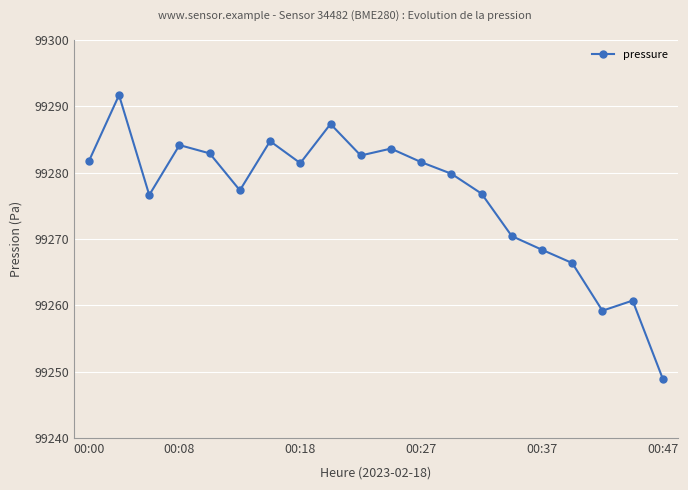

What is the sum of all values?

1985526.5